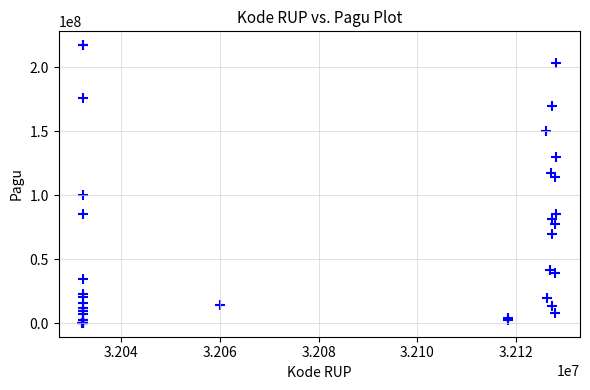

What Y value in the scatter plot is closest to 108830000?

114296000